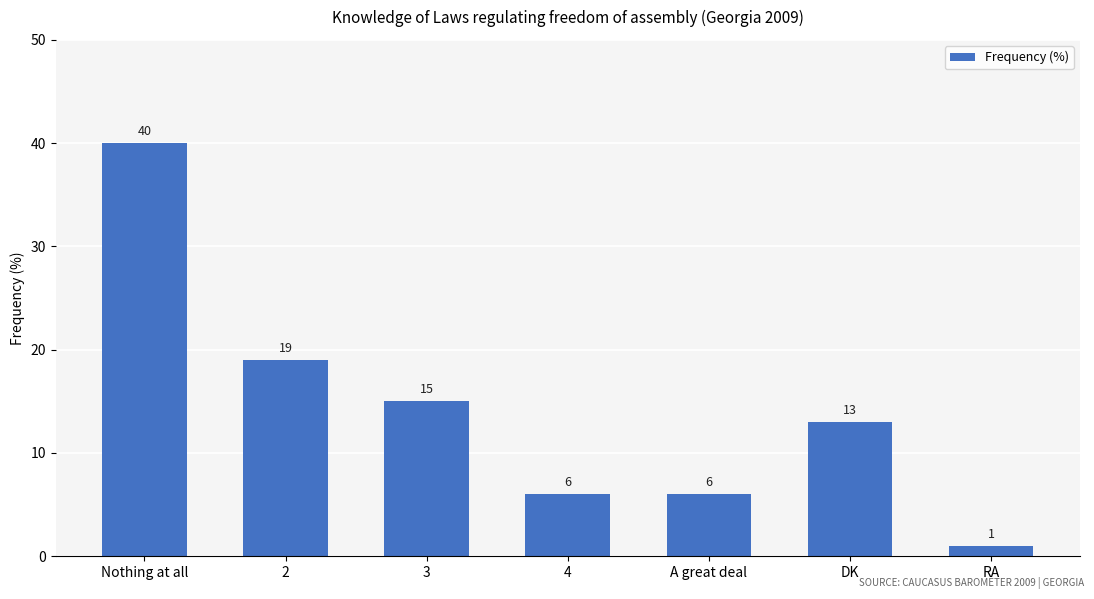

Reading right to left, list all the values displayed in this chart.

RA=1	DK=13	A great deal=6	4=6	3=15	2=19	Nothing at all=40